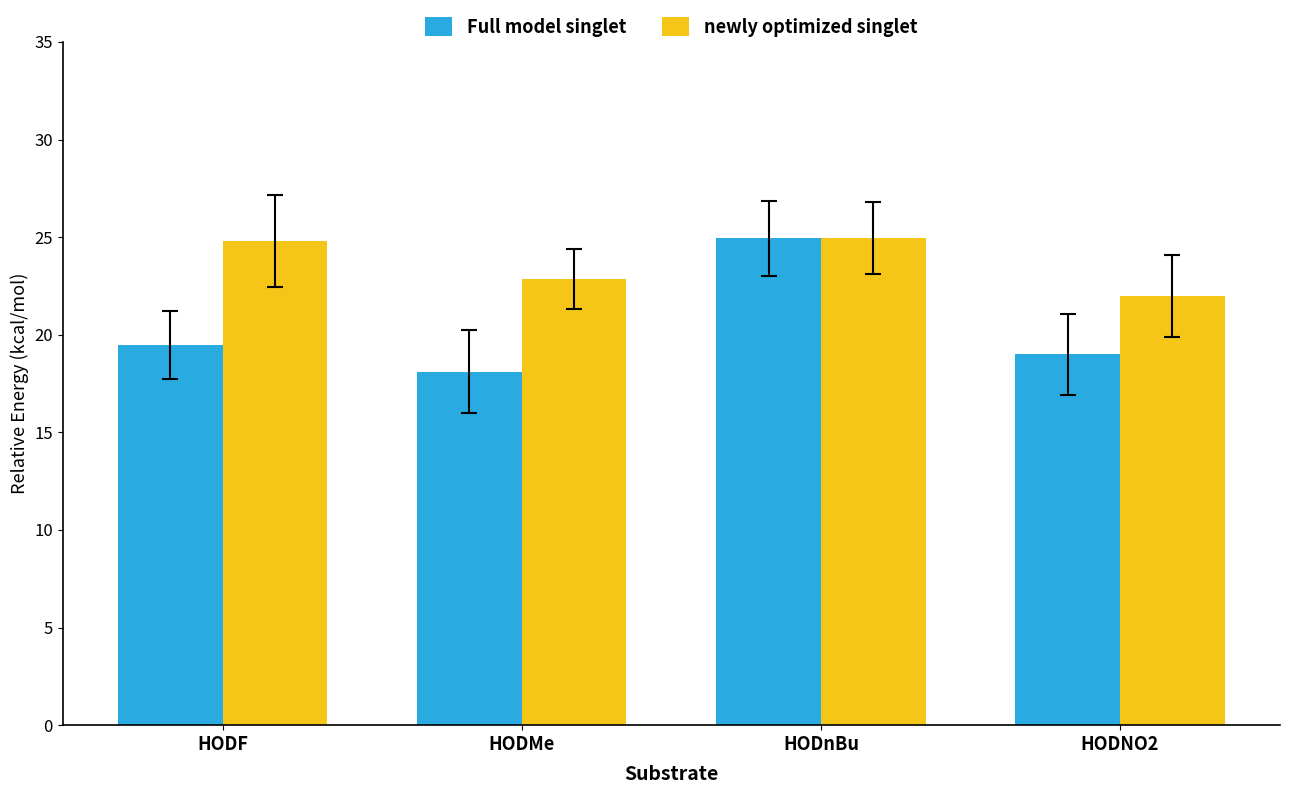

How many groups of bars are there?

4